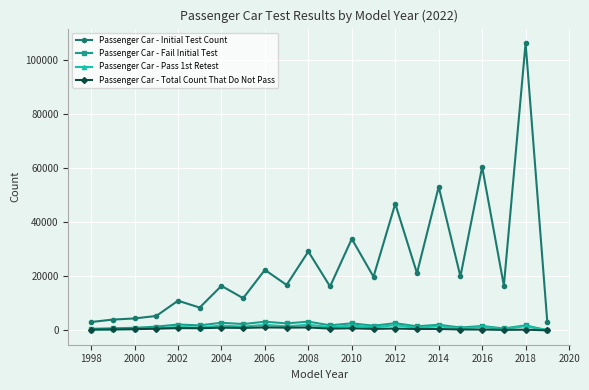

What is the greatest value displayed?

106300